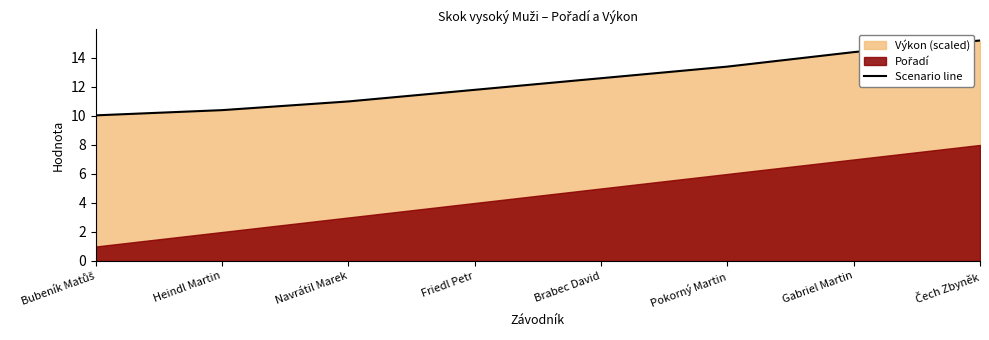

Read the value at Friedl Petr.

11.8